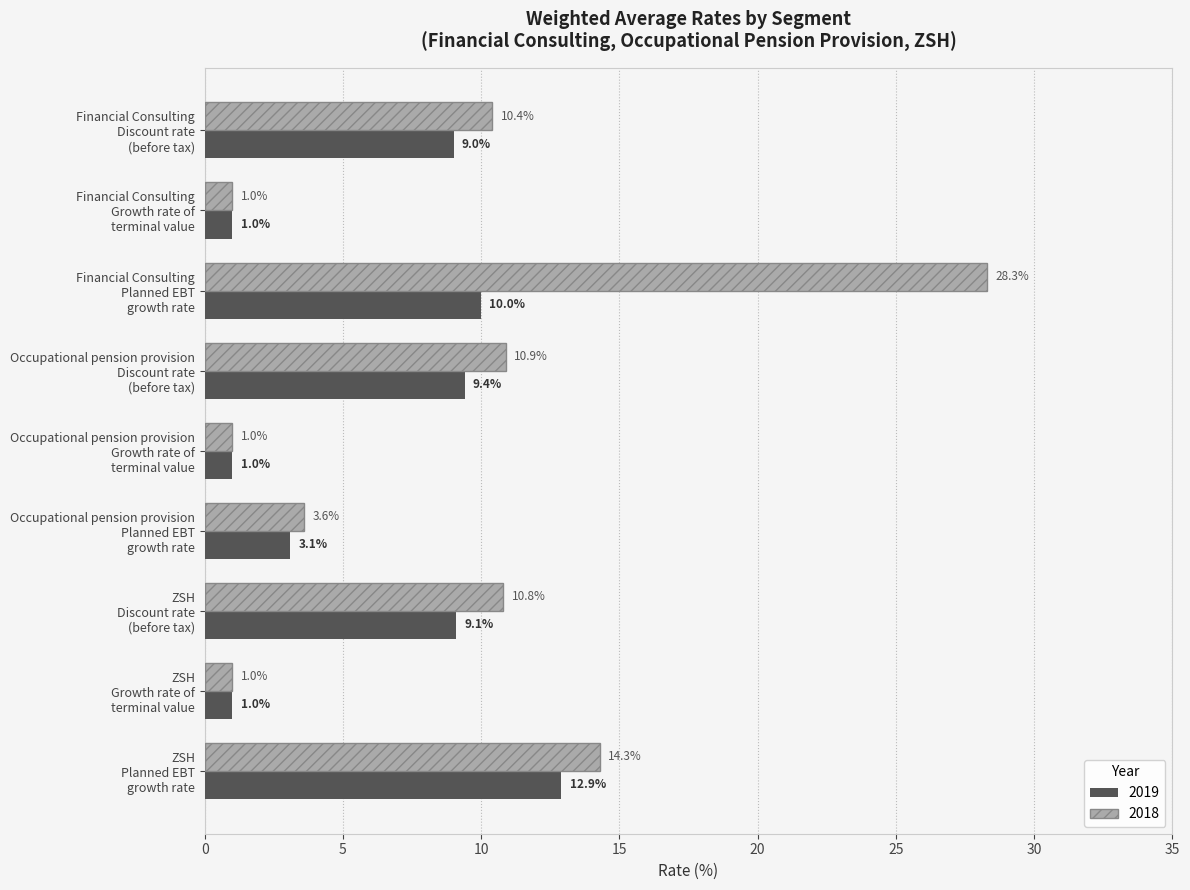

What is the difference between the second highest and minimum values in the 2018 series?

13.3